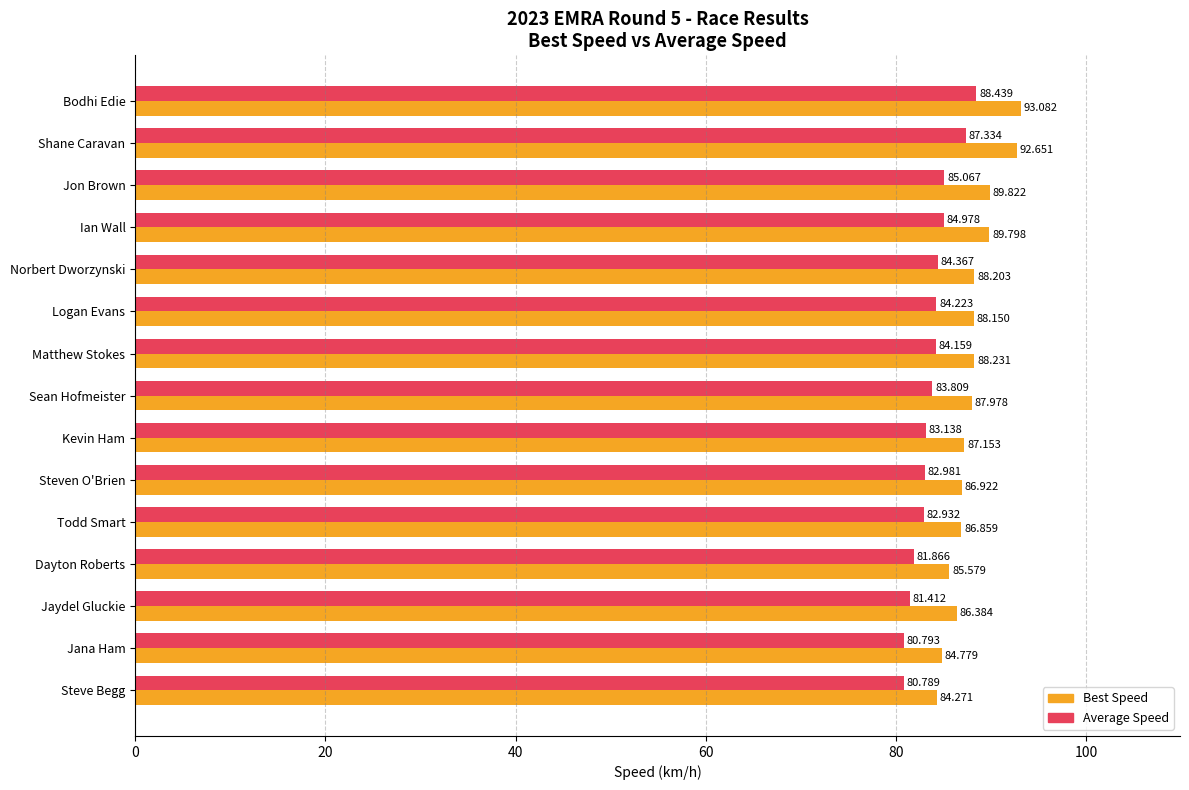

Rank the categories by Best Speed value from lowest to highest.

Steve Begg, Jana Ham, Dayton Roberts, Jaydel Gluckie, Todd Smart, Steven O'Brien, Kevin Ham, Sean Hofmeister, Logan Evans, Norbert Dworzynski, Matthew Stokes, Ian Wall, Jon Brown, Shane Caravan, Bodhi Edie